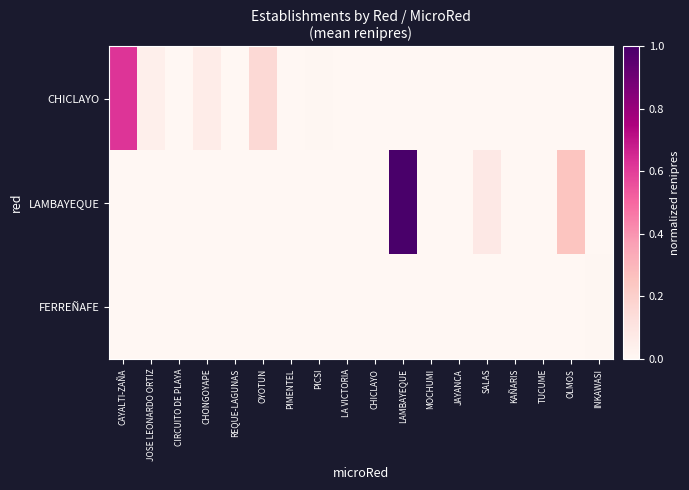

Reading left to right, list all the values displayed in this chart.

CHICLAYO: CAYALTI-ZAÑA=0.6	JOSE LEONARDO ORTIZ=0.0	CIRCUITO DE PLAYA=0.0	CHONGOYAPE=0.1	REQUE-LAGUNAS=0.0	OYOTUN=0.2	PIMENTEL=0.0	PICSI=0.0	LA VICTORIA=0.0	CHICLAYO=0.0	LAMBAYEQUE=0.0	MOCHUMI=0.0	JAYANCA=0.0	SALAS=0.0	KAÑARIS=0.0	TUCUME=0.0	OLMOS=0.0	INKAWASI=0.0
LAMBAYEQUE: CAYALTI-ZAÑA=0.0	JOSE LEONARDO ORTIZ=0.0	CIRCUITO DE PLAYA=0.0	CHONGOYAPE=0.0	REQUE-LAGUNAS=0.0	OYOTUN=0.0	PIMENTEL=0.0	PICSI=0.0	LA VICTORIA=0.0	CHICLAYO=0.0	LAMBAYEQUE=1.0	MOCHUMI=0.0	JAYANCA=0.0	SALAS=0.1	KAÑARIS=0.0	TUCUME=0.0	OLMOS=0.2	INKAWASI=0.0
FERREÑAFE: CAYALTI-ZAÑA=0.0	JOSE LEONARDO ORTIZ=0.0	CIRCUITO DE PLAYA=0.0	CHONGOYAPE=0.0	REQUE-LAGUNAS=0.0	OYOTUN=0.0	PIMENTEL=0.0	PICSI=0.0	LA VICTORIA=0.0	CHICLAYO=0.0	LAMBAYEQUE=0.0	MOCHUMI=0.0	JAYANCA=0.0	SALAS=0.0	KAÑARIS=0.0	TUCUME=0.0	OLMOS=0.0	INKAWASI=0.0